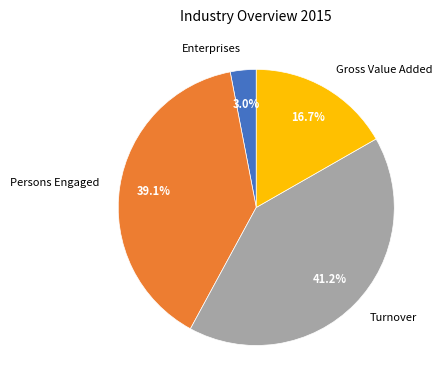

Count the number of slices in the pie.

4